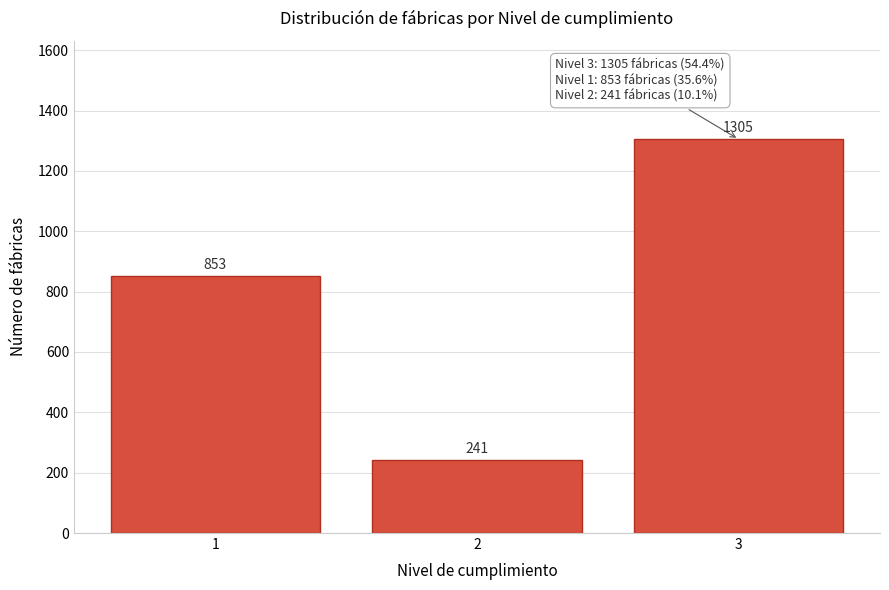

Reading right to left, transcribe all the data shown in this chart.

3=1305	2=241	1=853